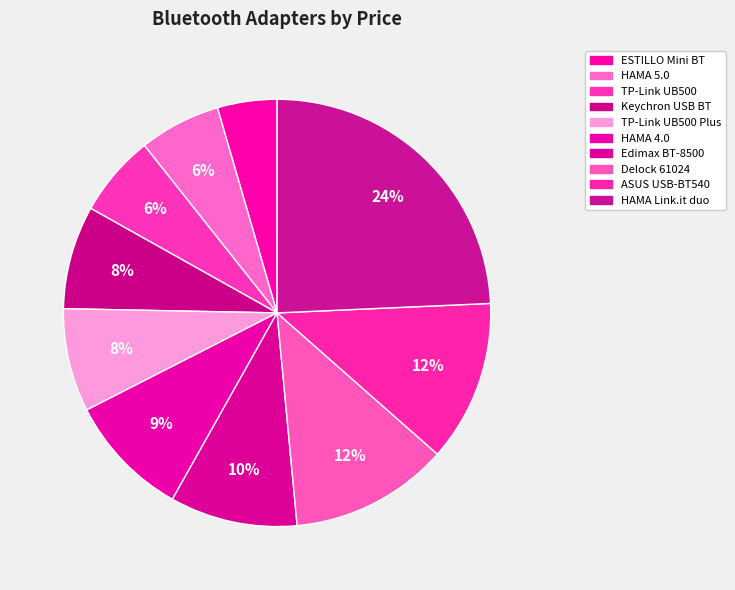

To the nearest percent, what is the combined percentage of Edimax BT-8500 and HAMA 4.0?

19%